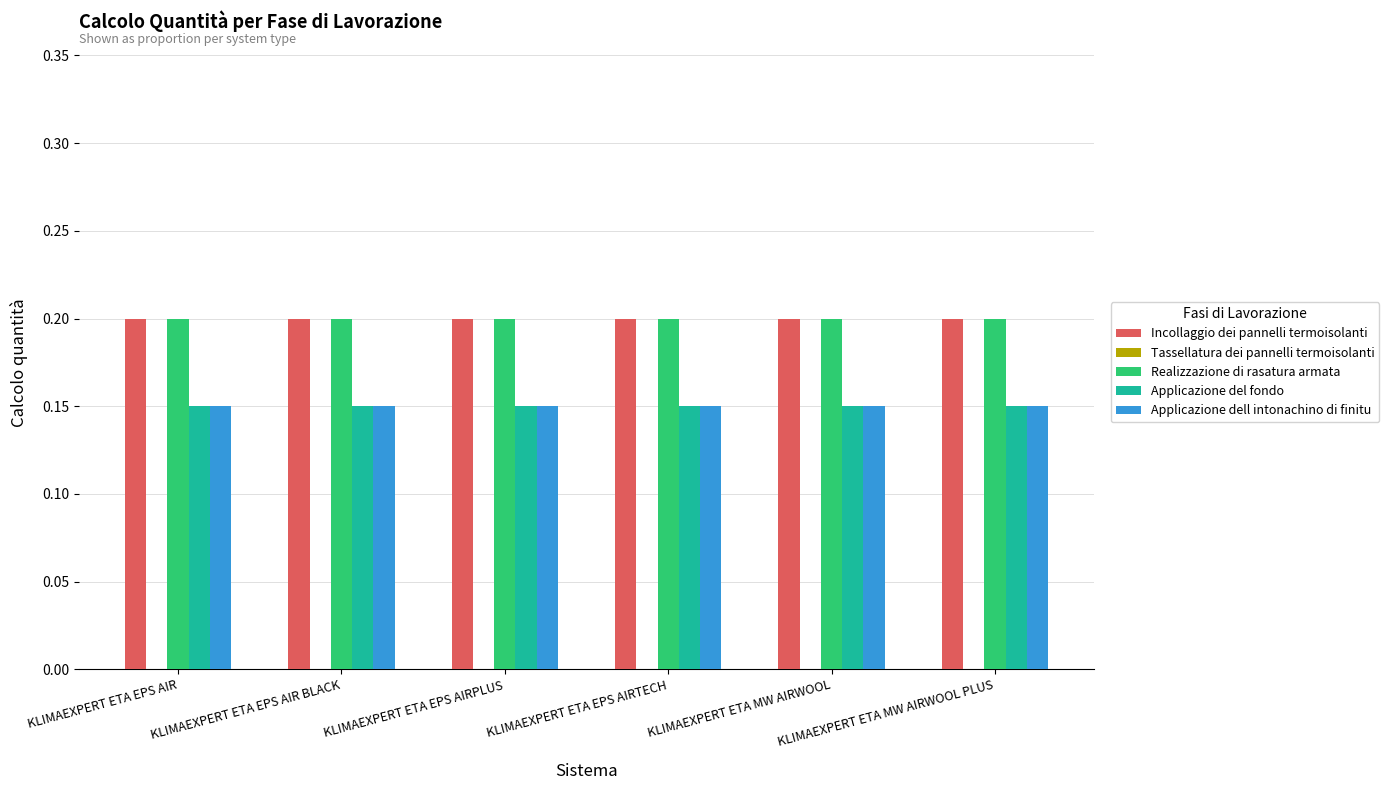

At how many categories does at least one series exceed 0?

6